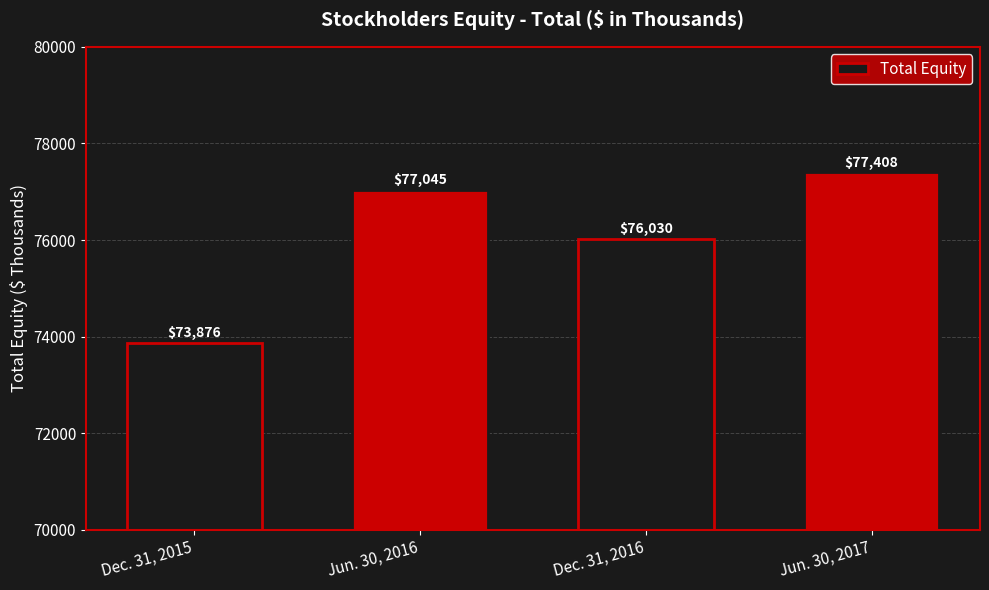

List the labels in order of value, largest first.

Jun. 30, 2017, Jun. 30, 2016, Dec. 31, 2016, Dec. 31, 2015